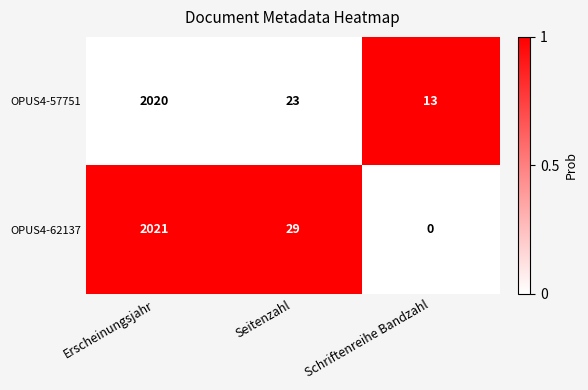

True or false: OPUS4-62137 has a value of 439 at Erscheinungsjahr.

False